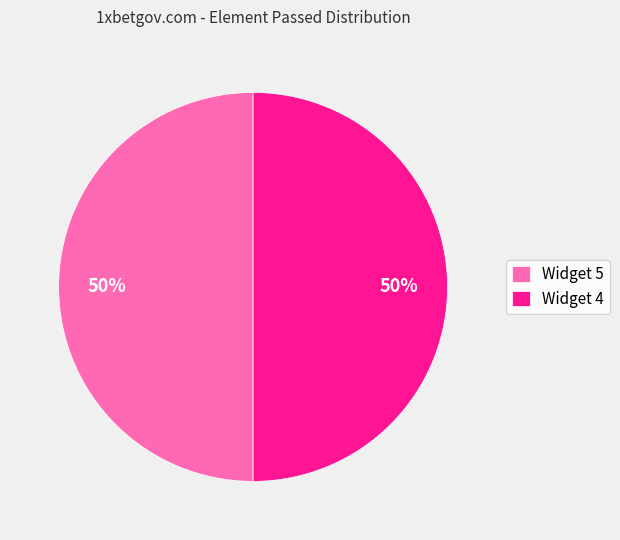

To the nearest percent, what is the average slice percentage?

50%